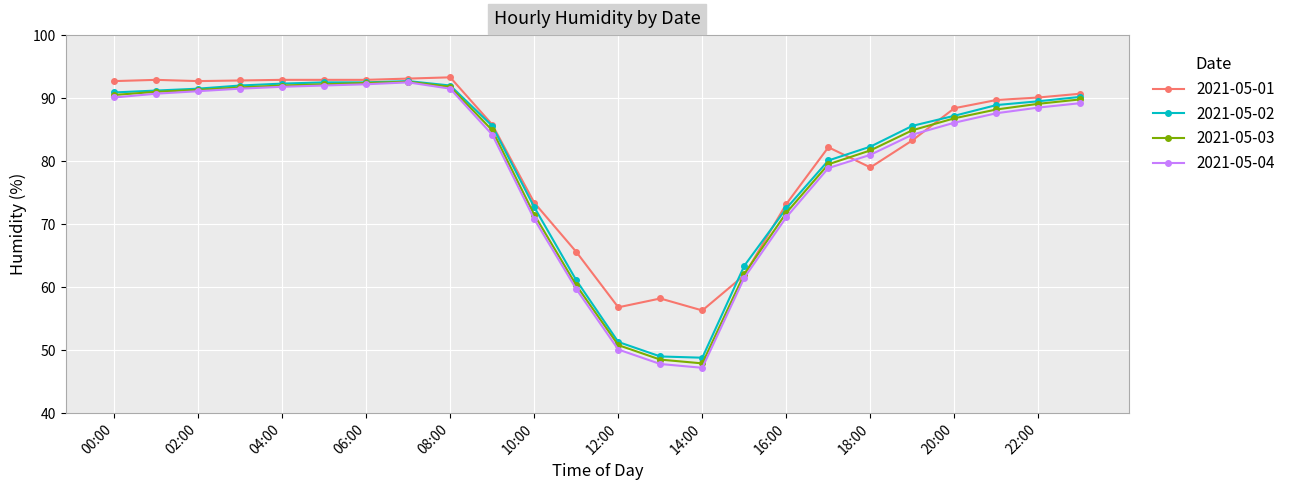

True or false: 2021-05-02 has more than 0 interior local peaks.

True